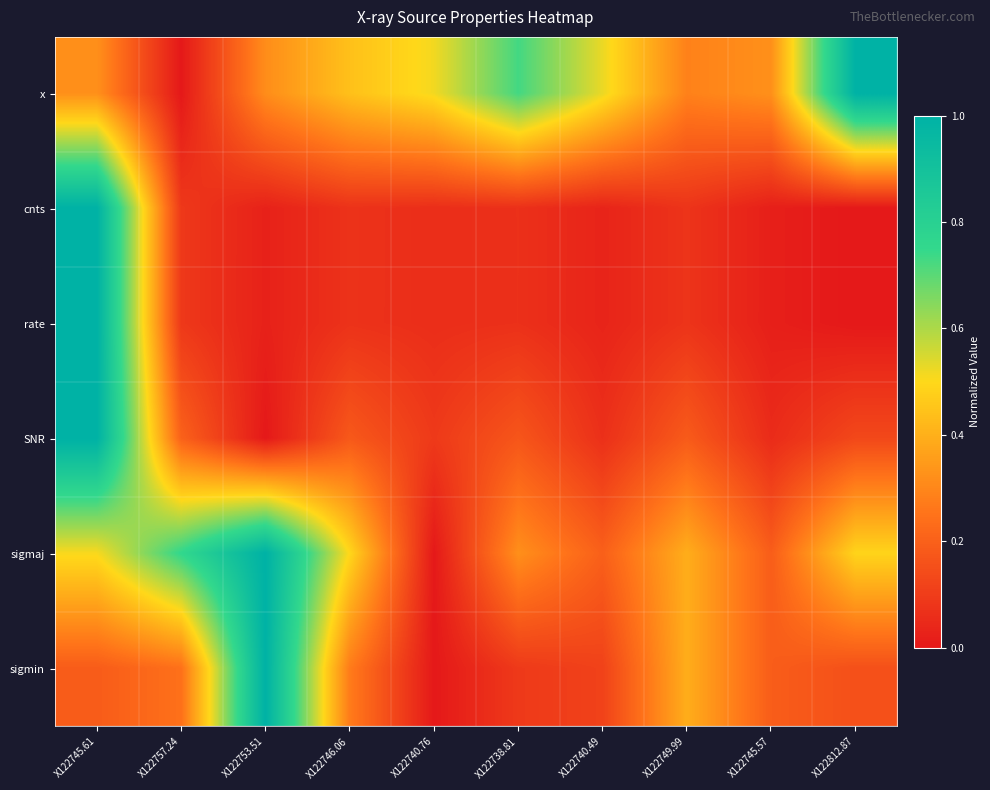

At how many categories does at least one series exceed 0?

10